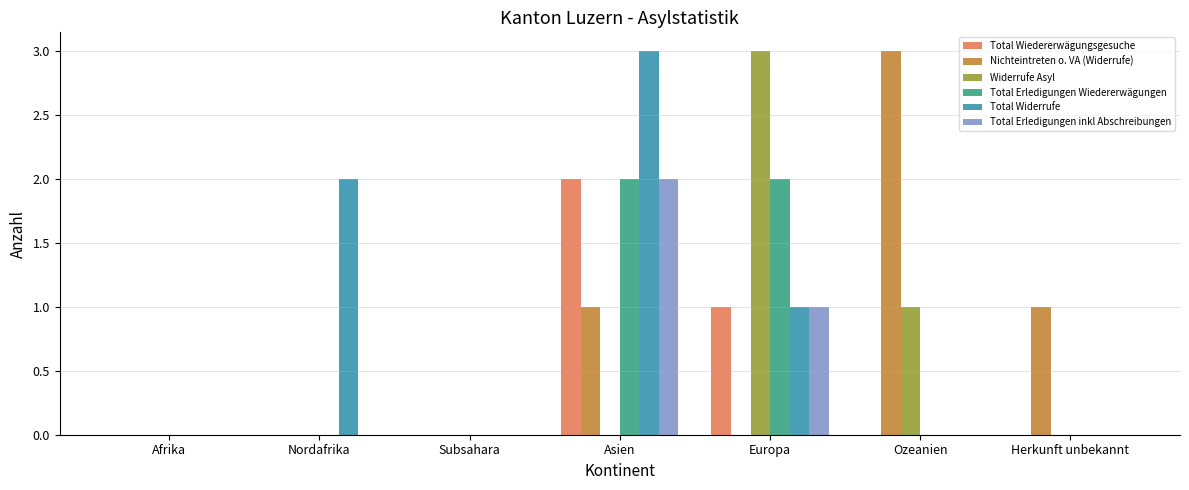

Reading left to right, transcribe all the data shown in this chart.

Total Wiedererwägungsgesuche: 0	0	0	2	1	0	0
Nichteintreten o. VA (Widerrufe): 0	0	0	1	0	3	1
Widerrufe Asyl: 0	0	0	0	3	1	0
Total Erledigungen Wiedererwägungen: 0	0	0	2	2	0	0
Total Widerrufe: 0	2	0	3	1	0	0
Total Erledigungen inkl Abschreibungen: 0	0	0	2	1	0	0